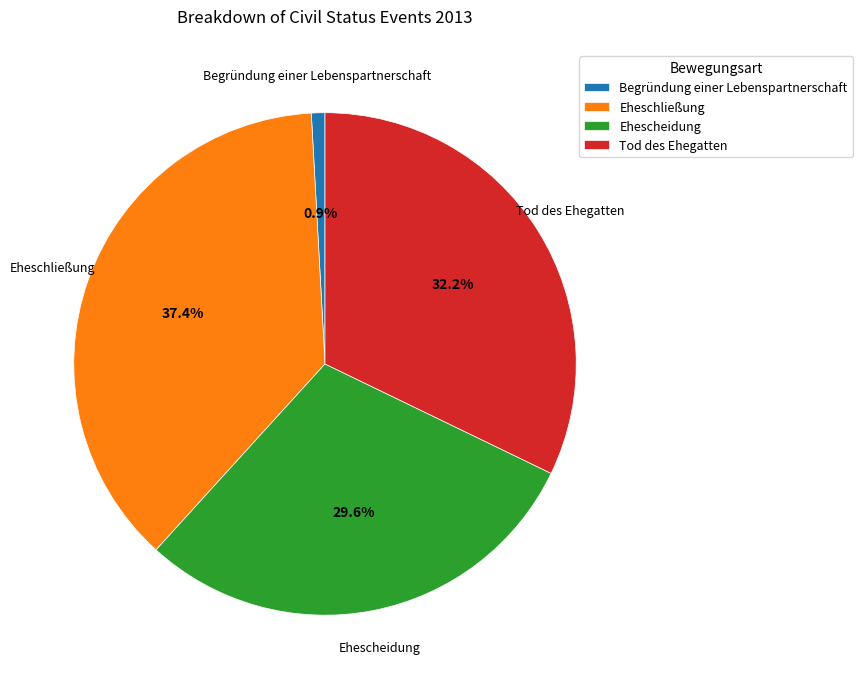

The Eheschließung slice represents 37% of the pie. True or false?

True